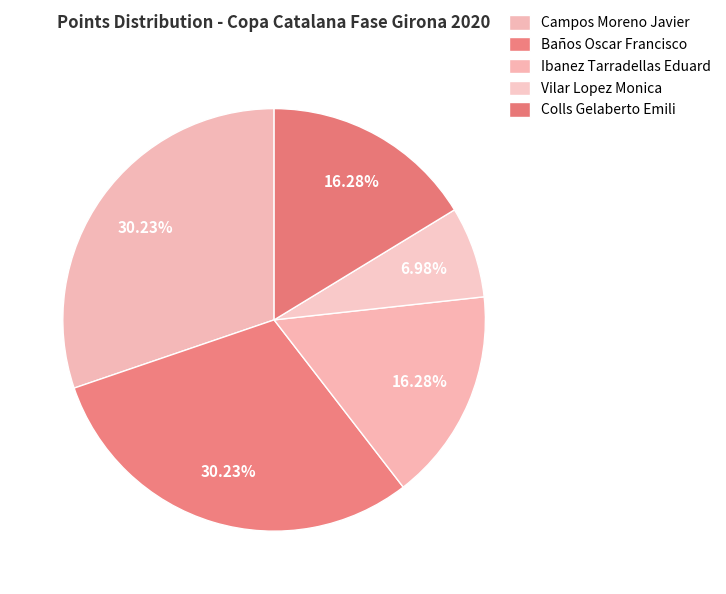

What is the largest slice in the pie chart?

Campos Moreno Javier